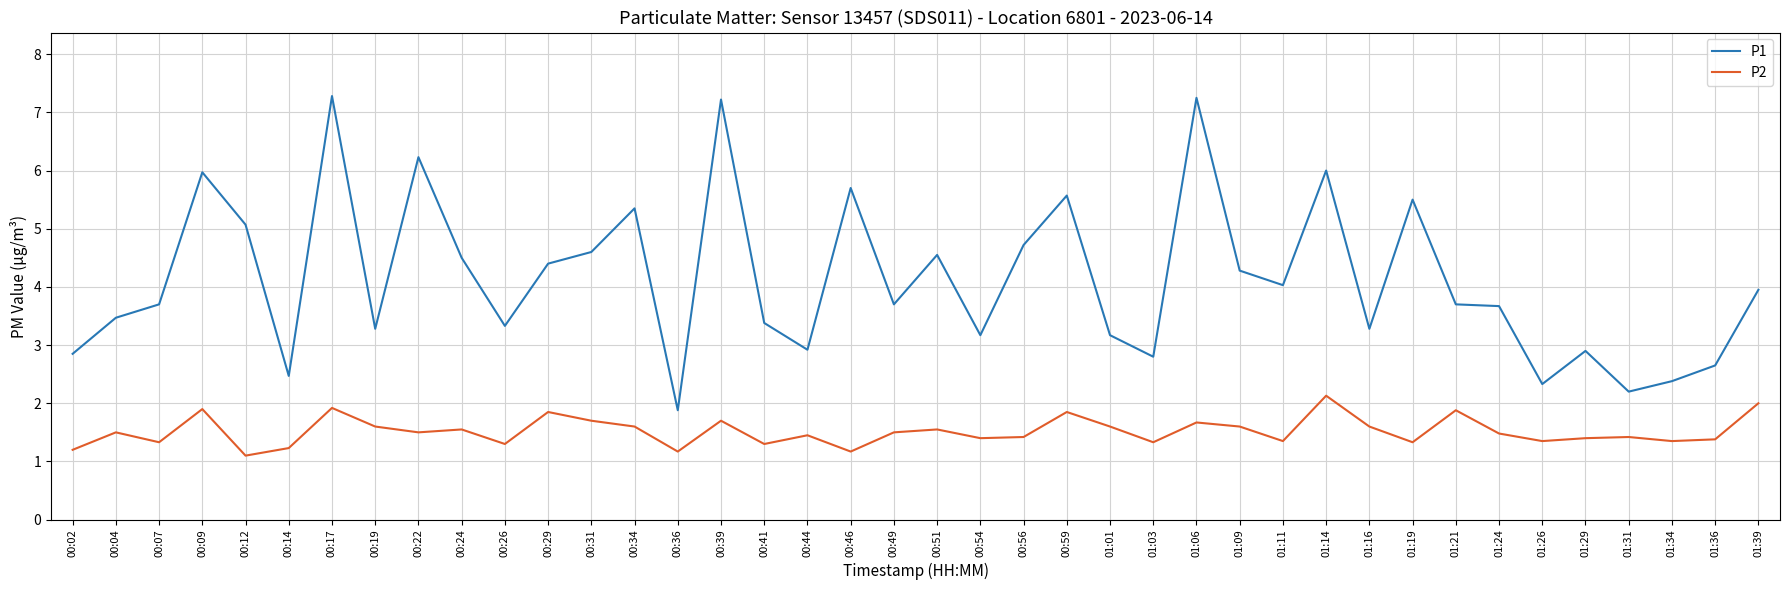

Which series changed the most between 00:49 and 01:34?

P1